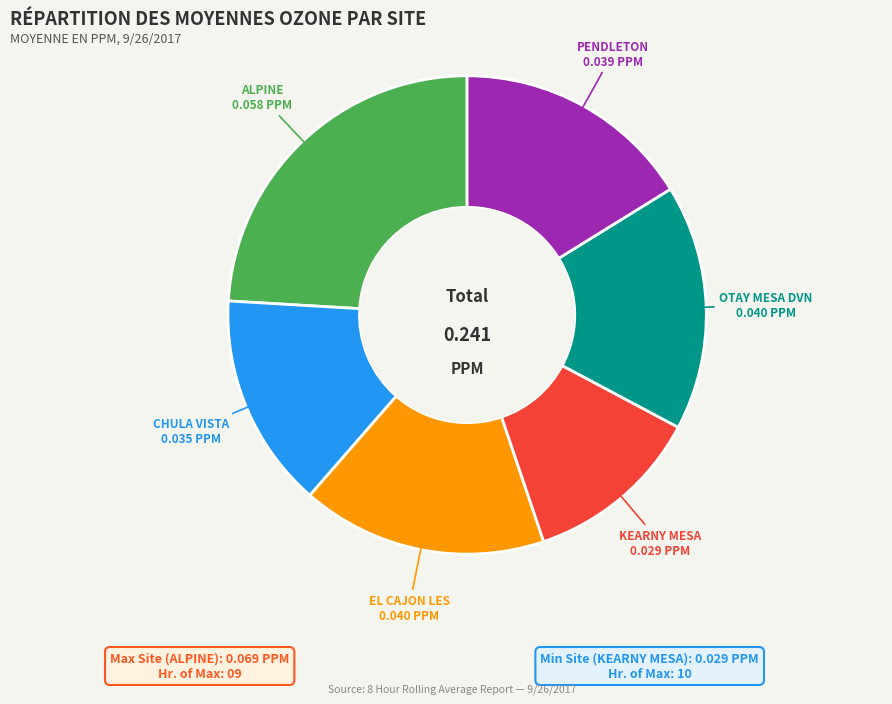

Is there any slice that represents more than half of the pie?

No